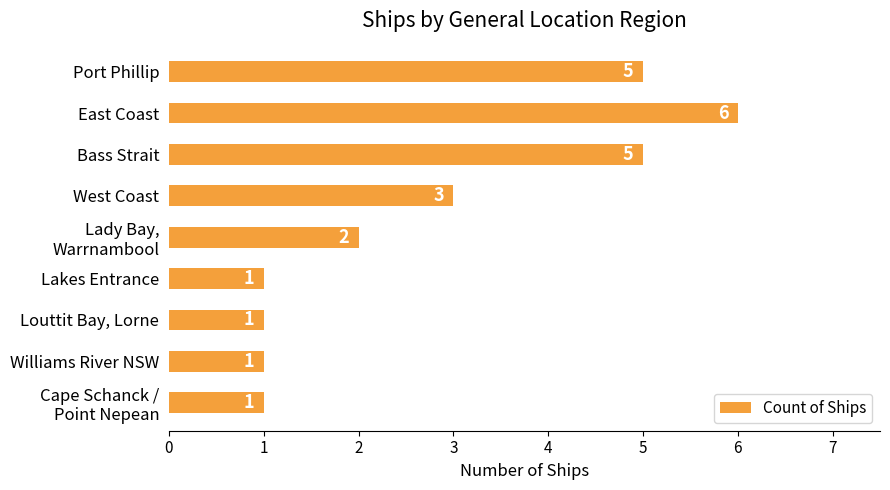

The chart shows a value of 9 at East Coast. True or false?

False